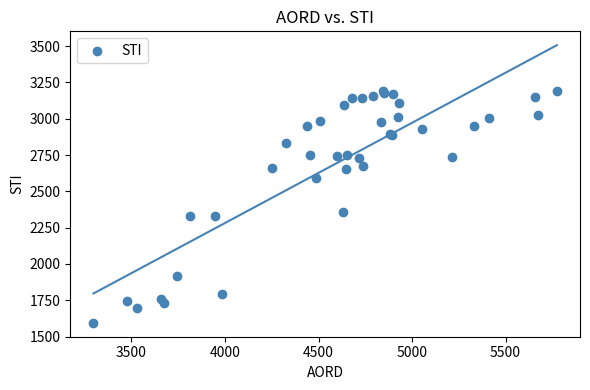

What Y value in the scatter plot is closest to 2393?

2358.9